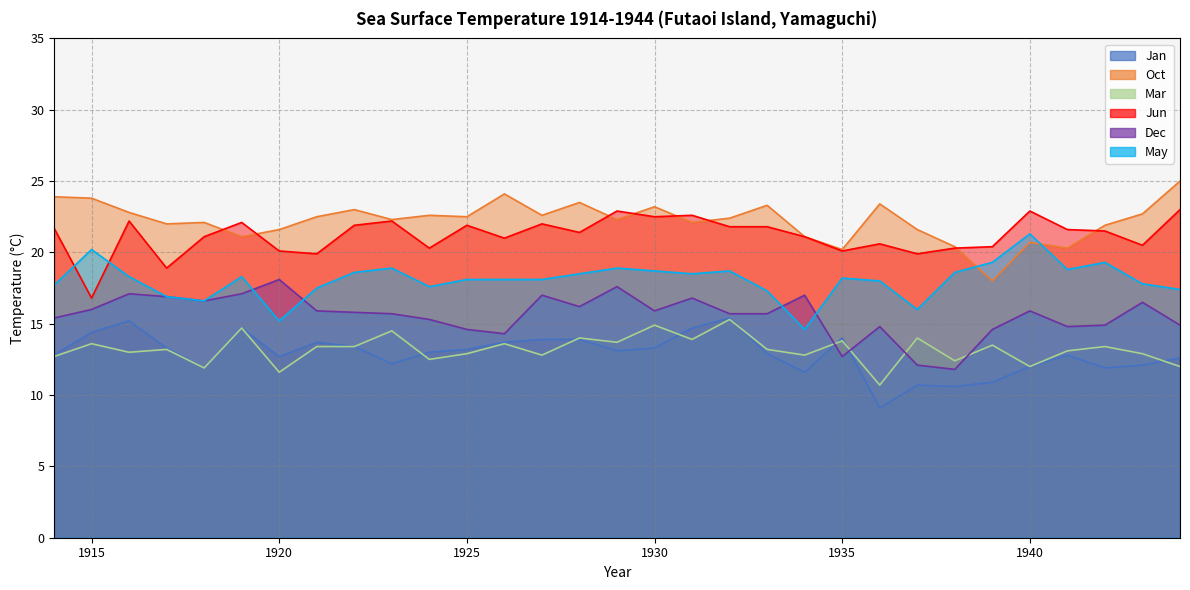

True or false: Jun has a value of 20.5 at 1943.

True